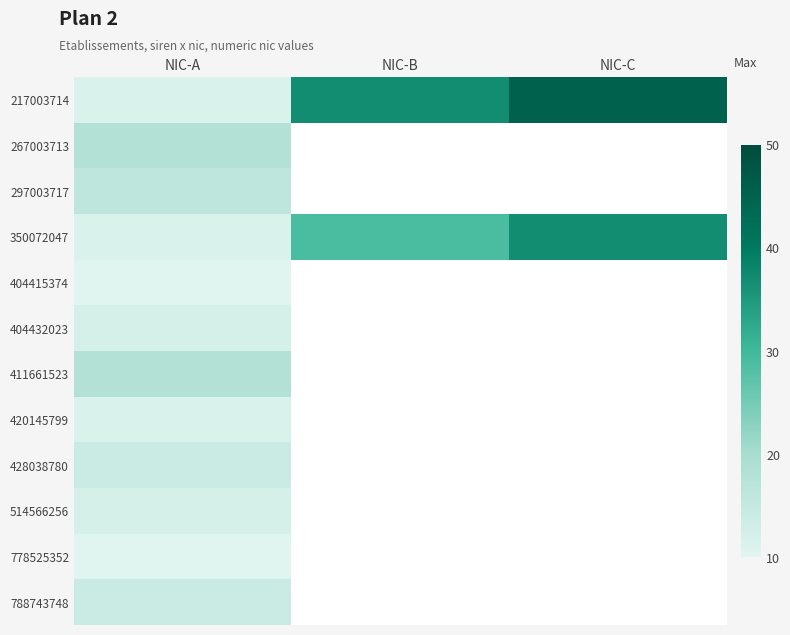

At which label is 788743748 closest to 14?

NIC-A